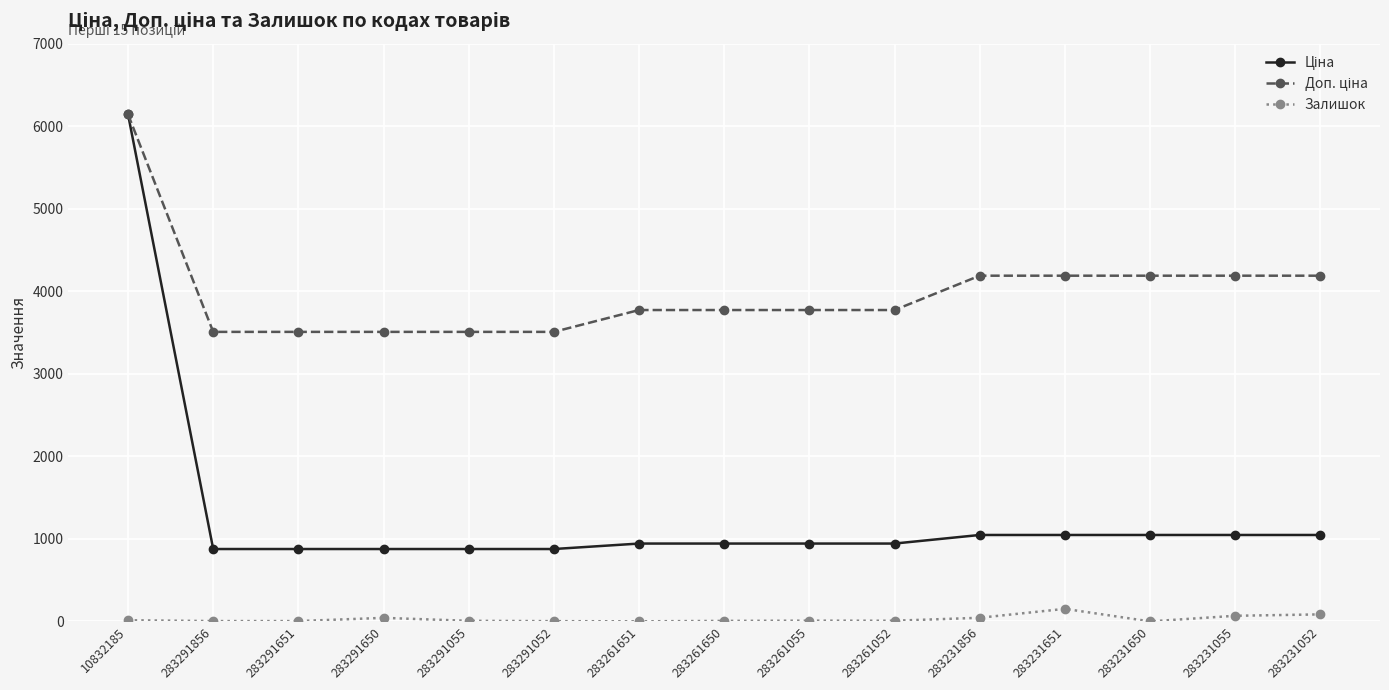

At how many categories does at least one series exceed 2123?

15